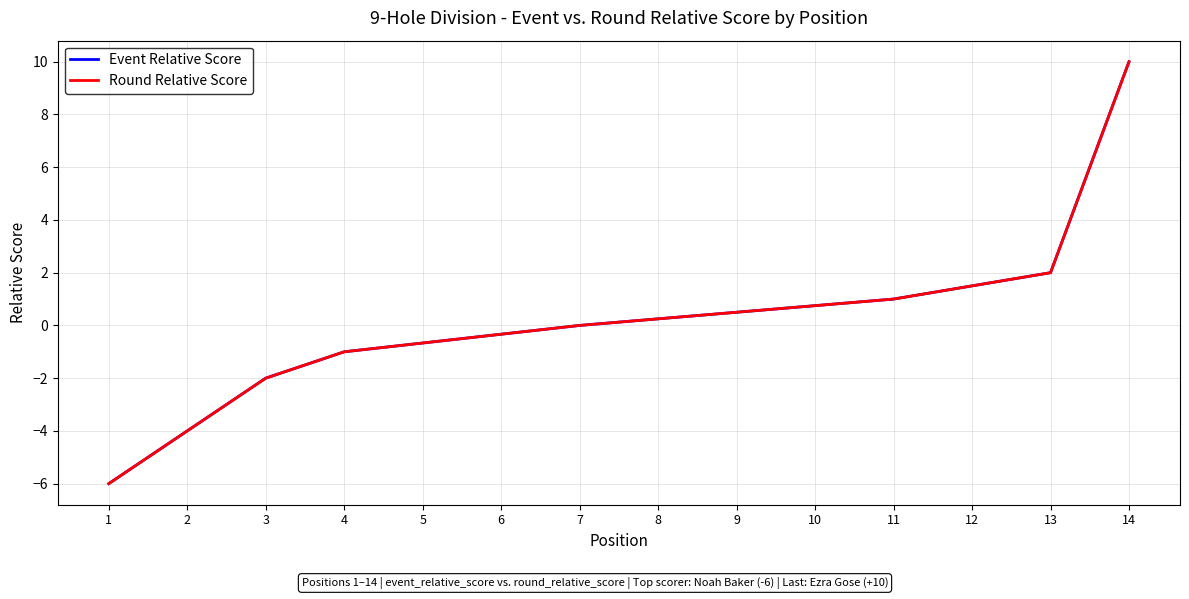

Which category has the highest value in the Round Relative Score series?

14